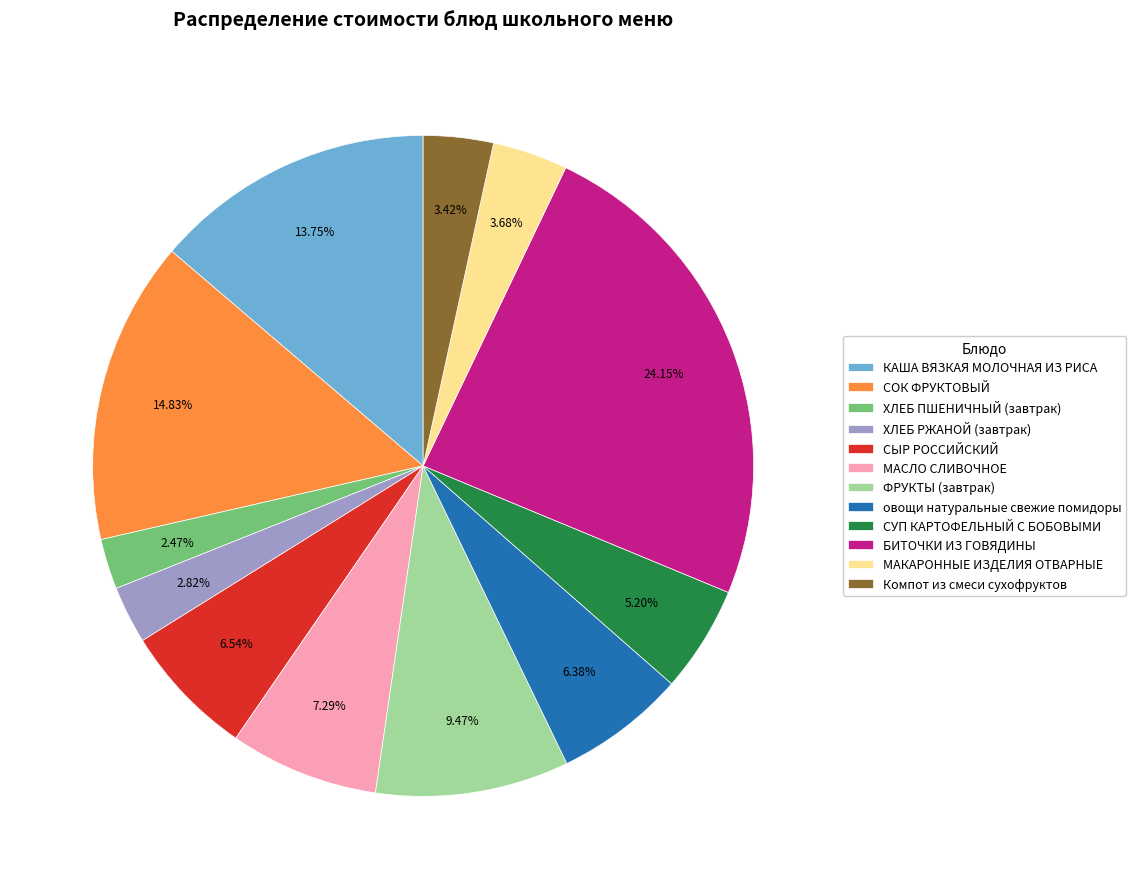

How many segments does this pie chart have?

12